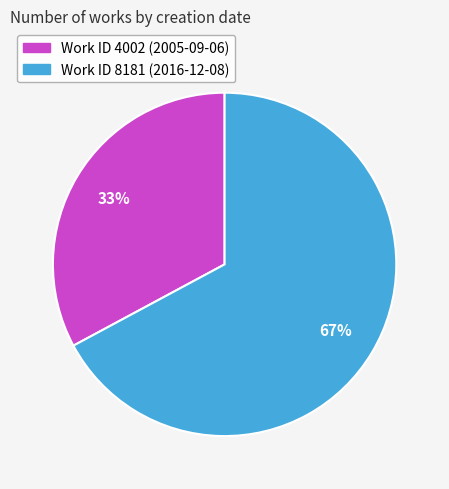

How many slices are in this pie chart?

2